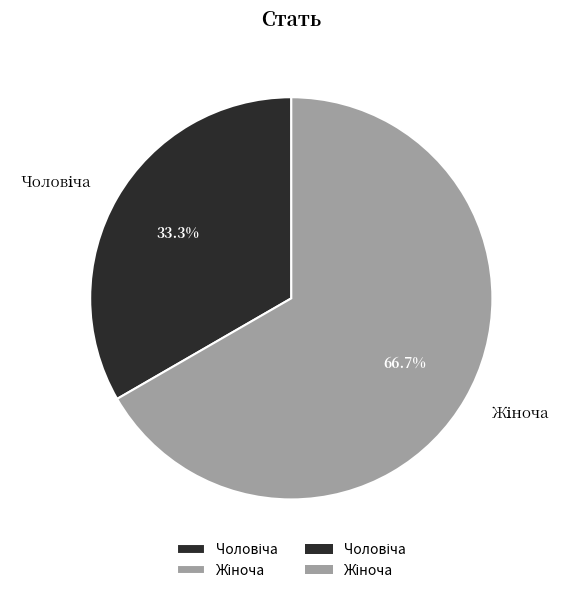

Does any single category account for the majority?

Yes